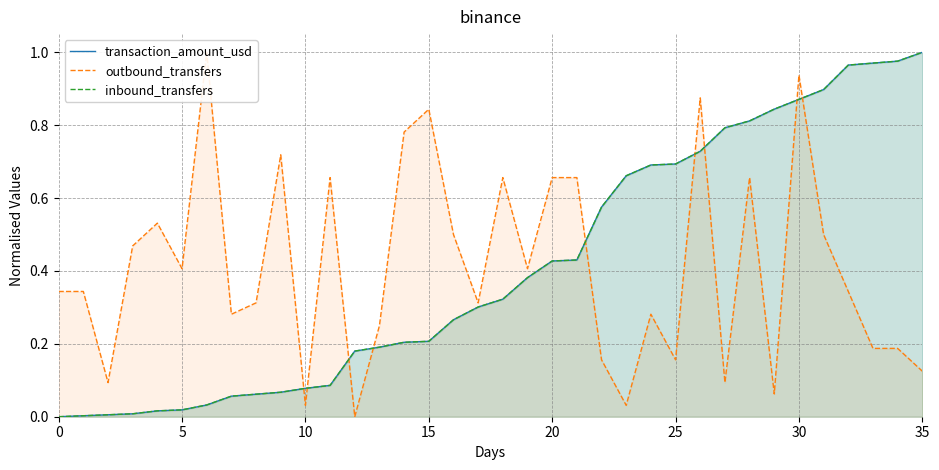

What is the total value across all series at 23?

1.4